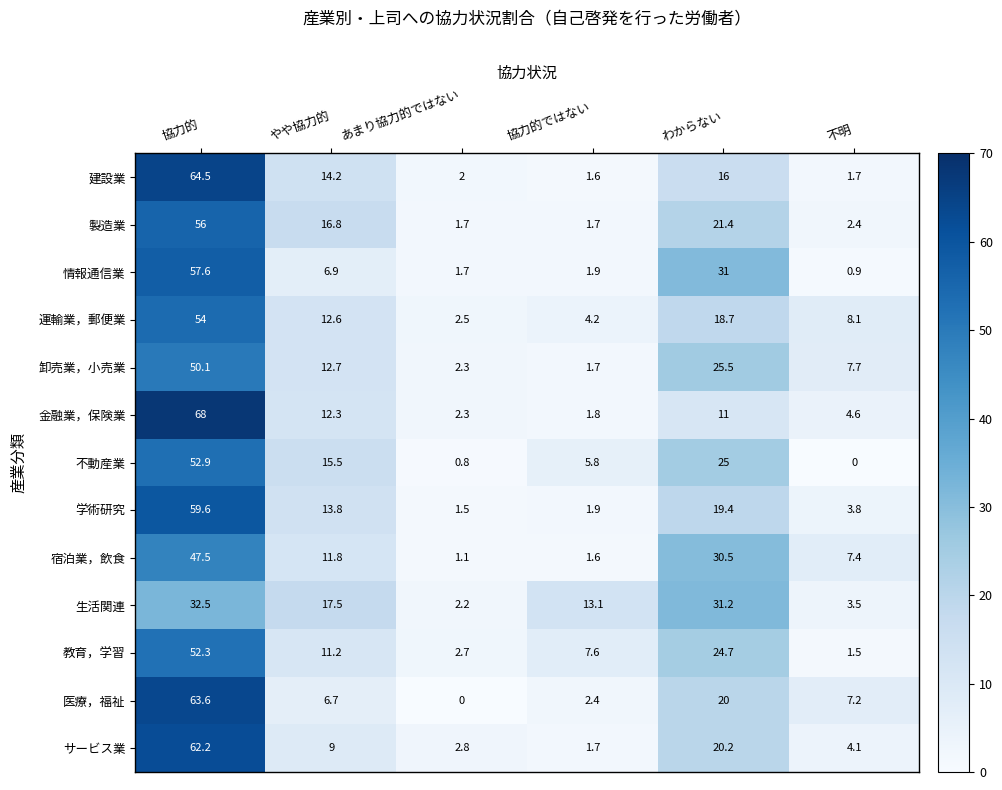

What is the difference between the second highest and second lowest values in the 製造業 series?

19.7